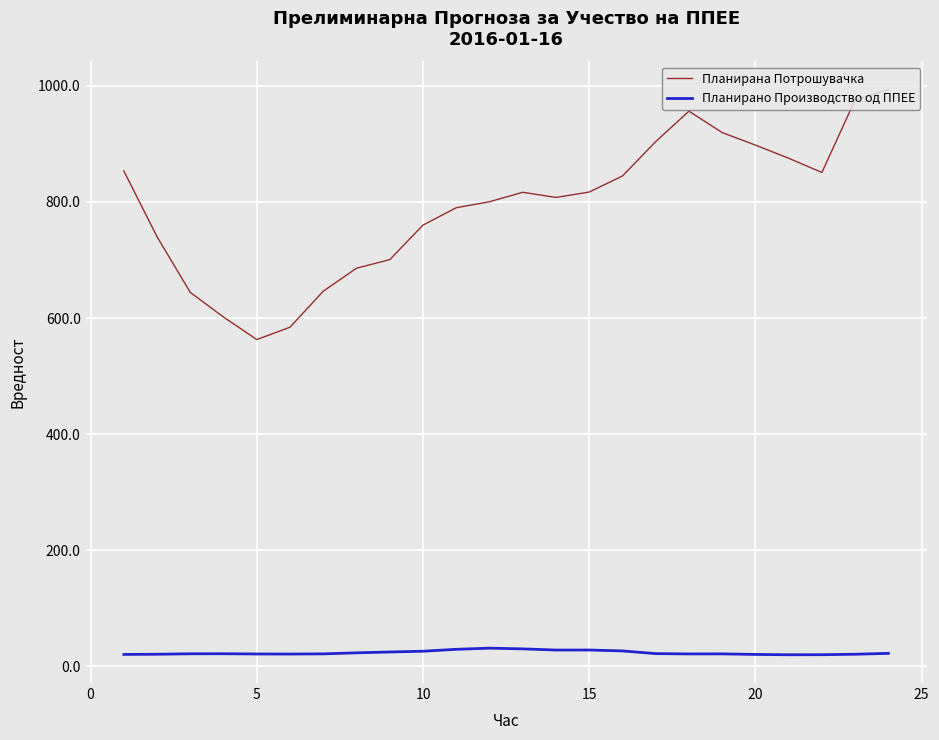

List the series in order of their overall mean, highest first.

Планирана Потрошувачка, Планирано Производство од ППЕЕ